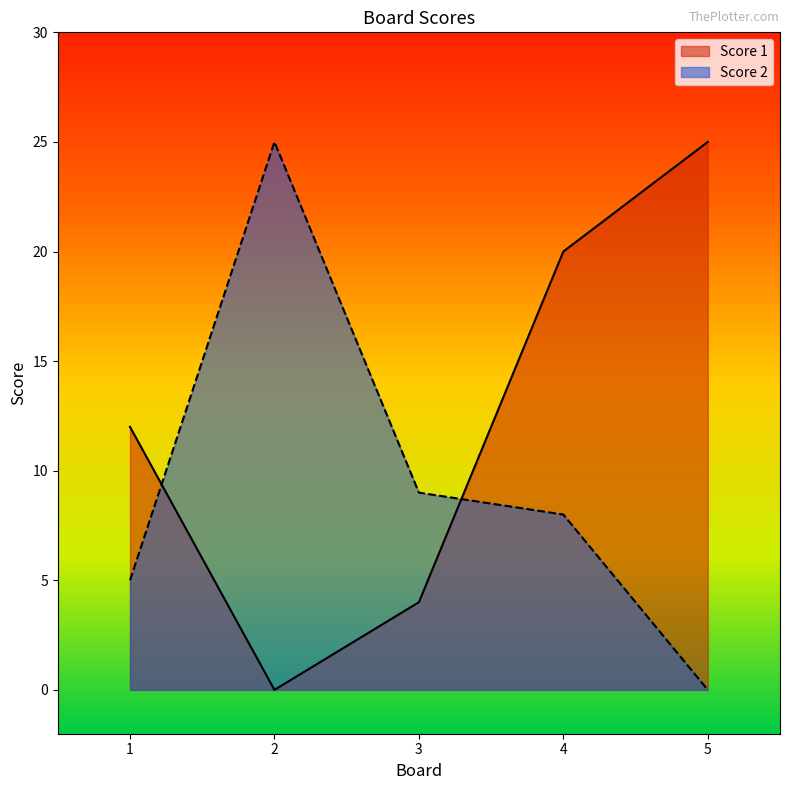

Is the value of Score 2 at 2 greater than the value of Score 1 at 4?

Yes